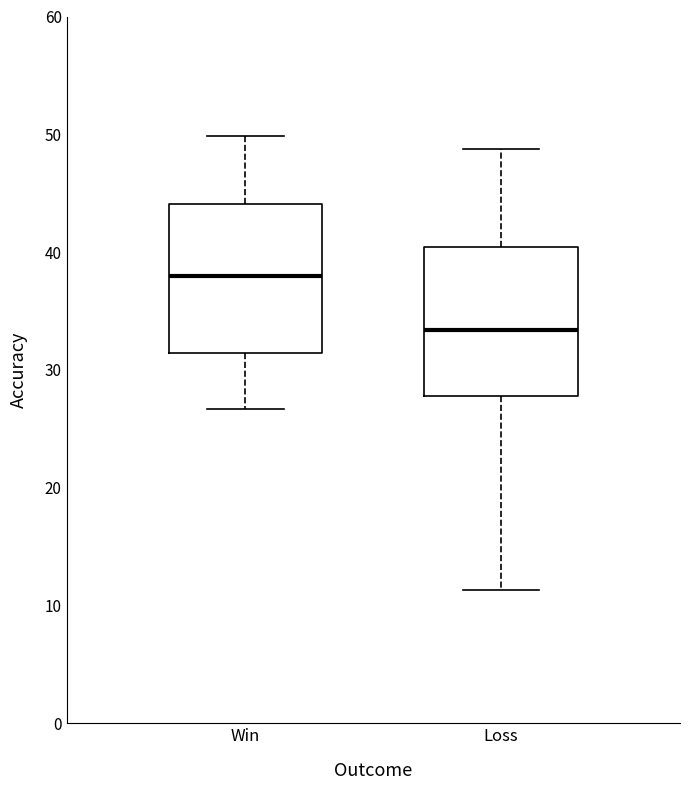

Where does the upper whisker of the box for Win end on the y-axis? The values are not printed on the chart, so give them approximately, as read against the axis.

50